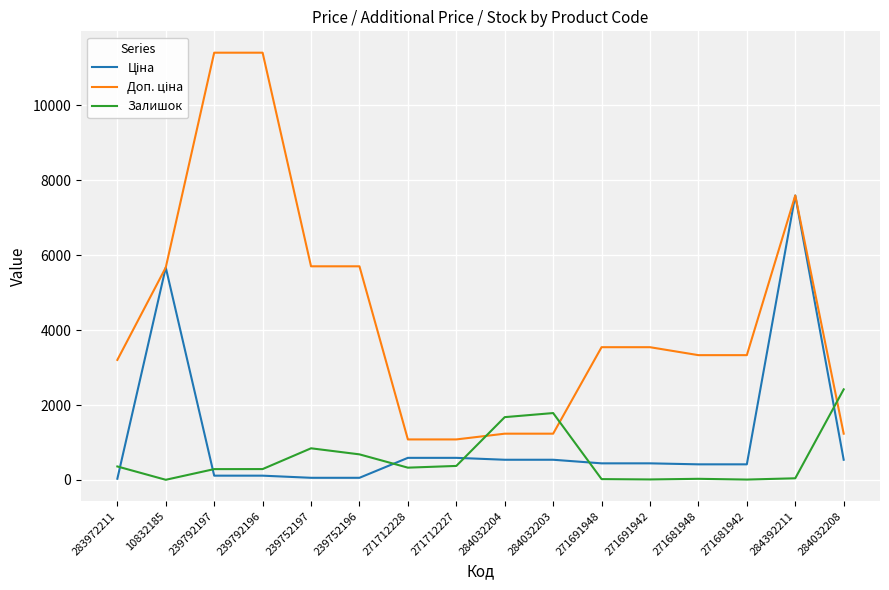

What is the spread (max minus min) of values at 271712227?

707.7